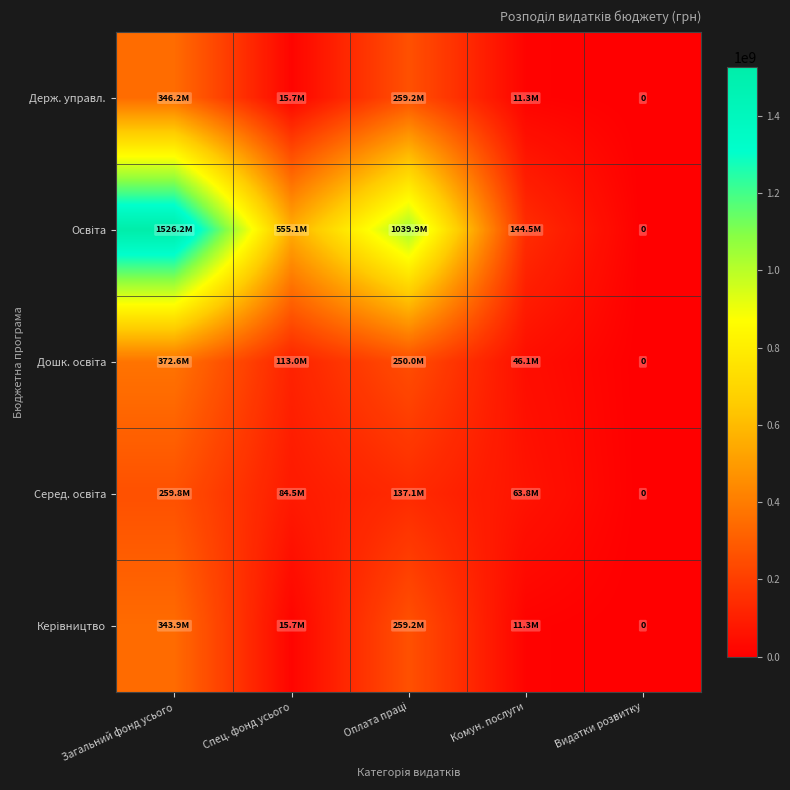

Which series has the largest total across all categories?

Освіта